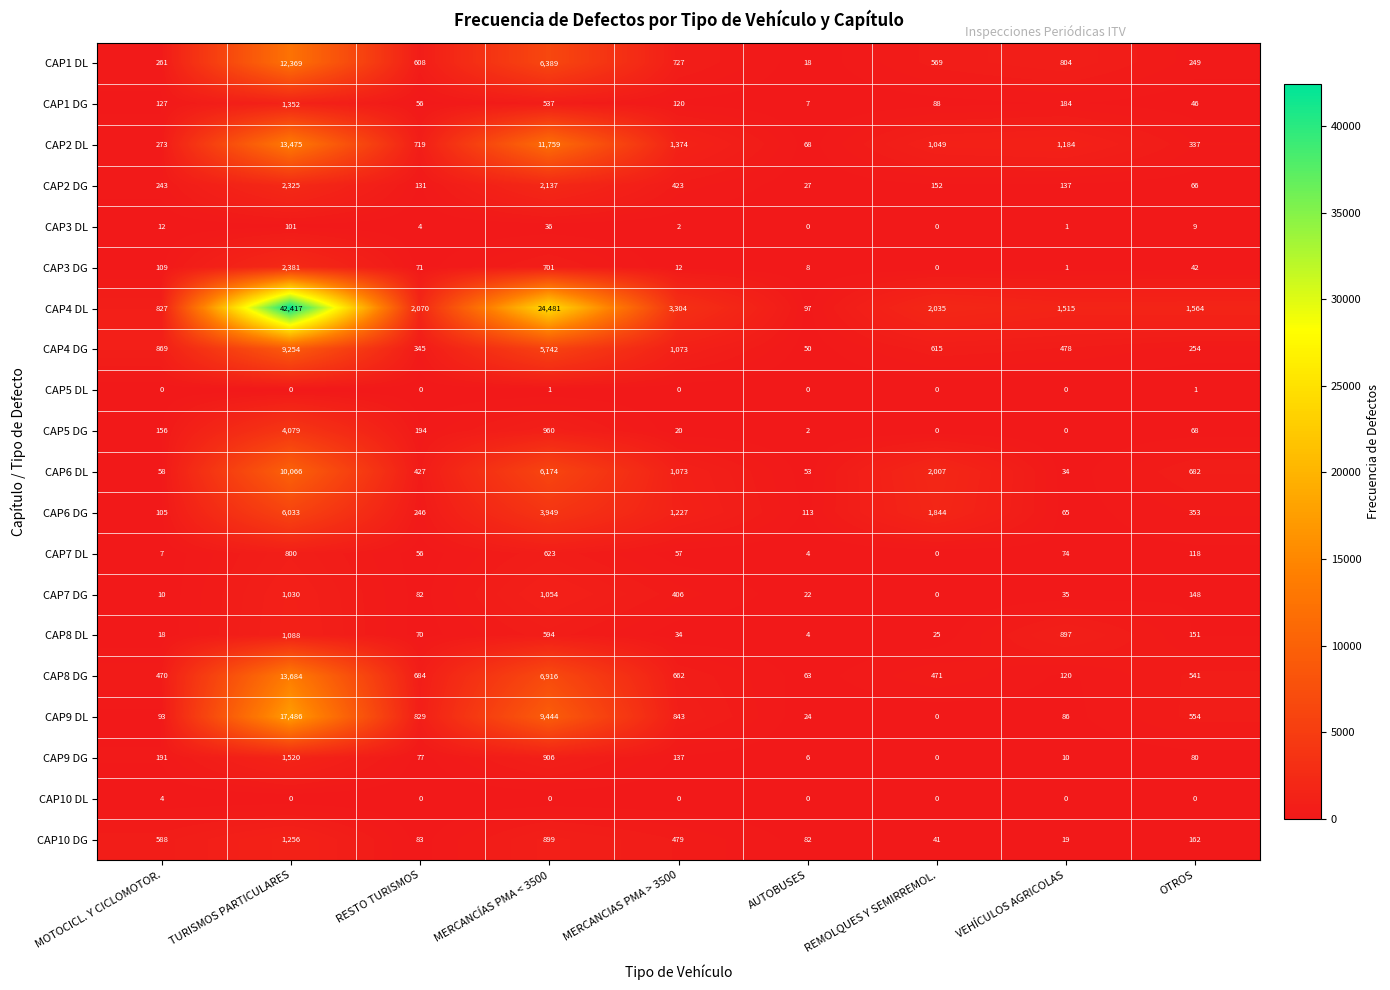

At how many categories does at least one series exceed 26820?

1